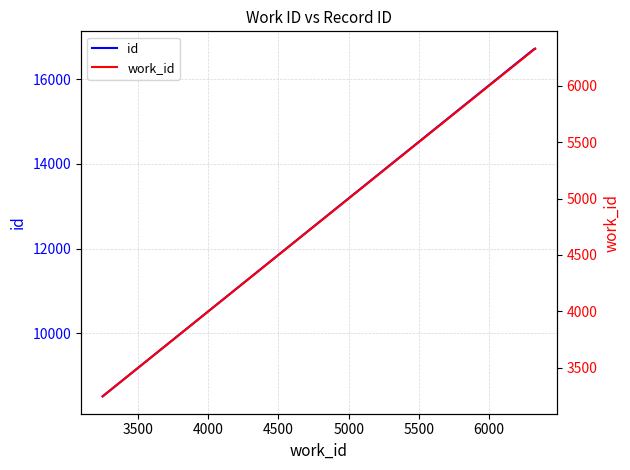

What is the value of the work_id point at the 2nd from the left?

6318